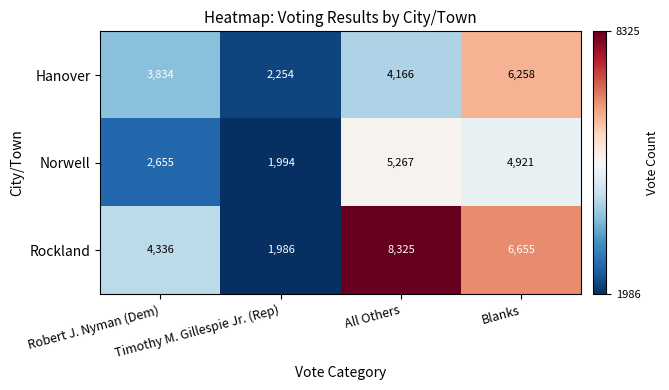

Which series has the largest total across all categories?

Rockland